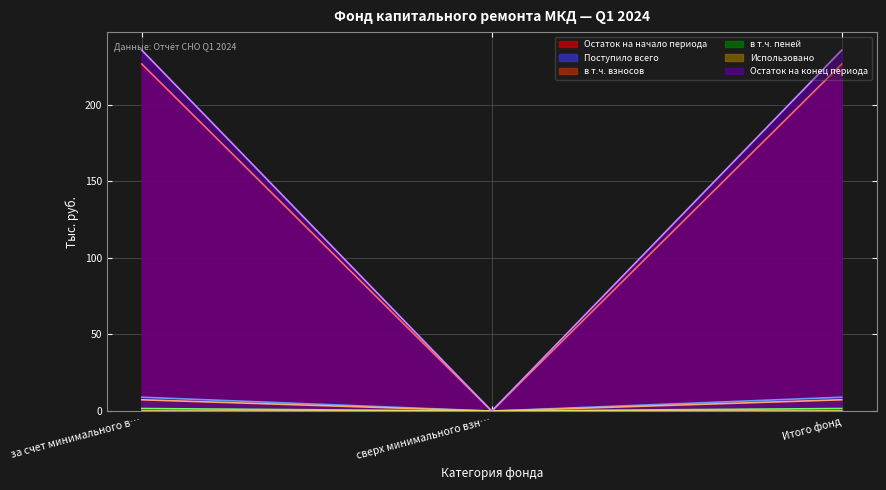

What is the greatest value displayed?

235.6